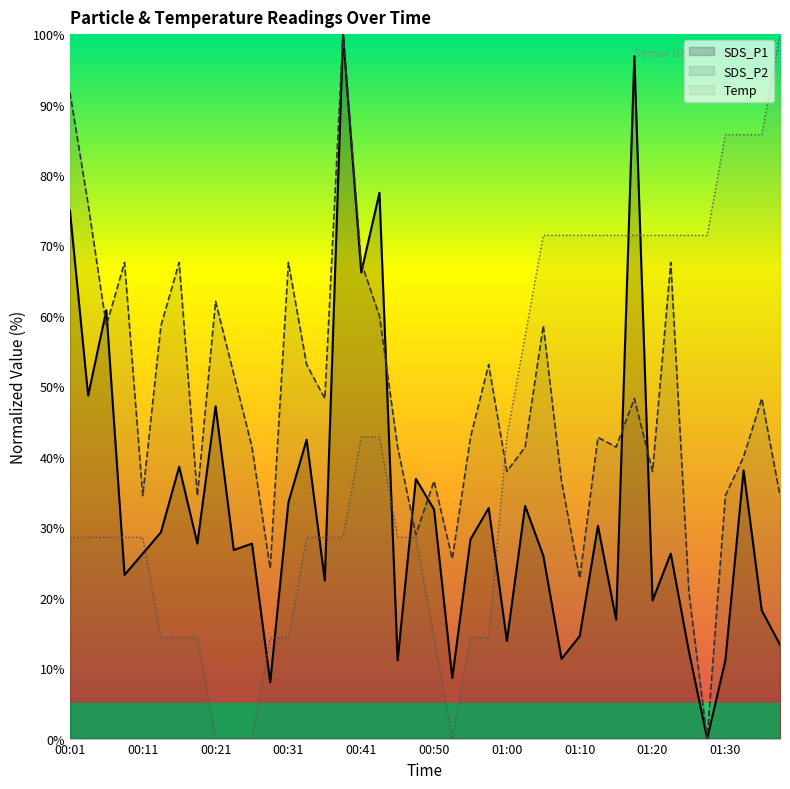

The value of Temp at 30 is 71.4. True or false?

True